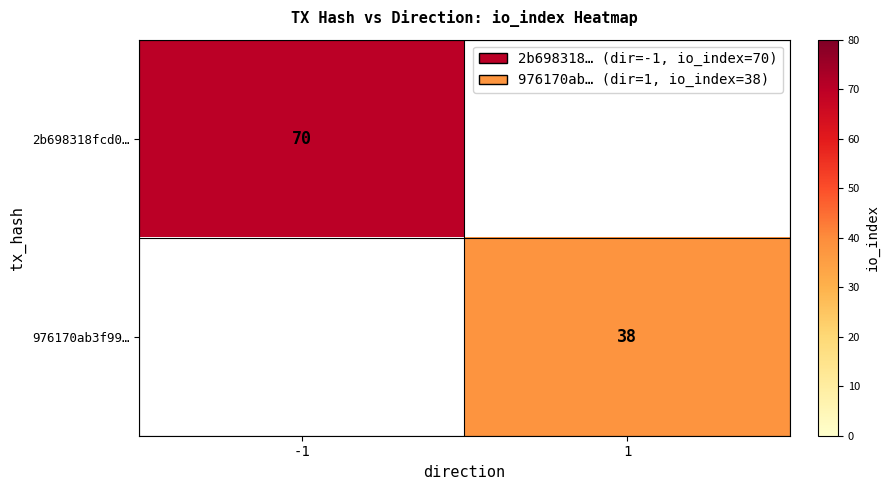

The value of 2b698318fcd0… at -1 is 70. True or false?

True